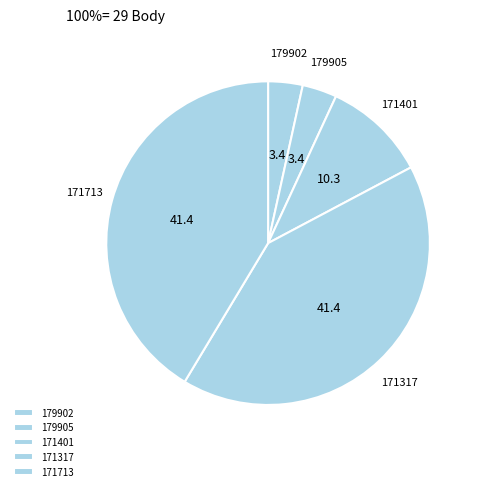

Is there any slice that represents more than half of the pie?

No